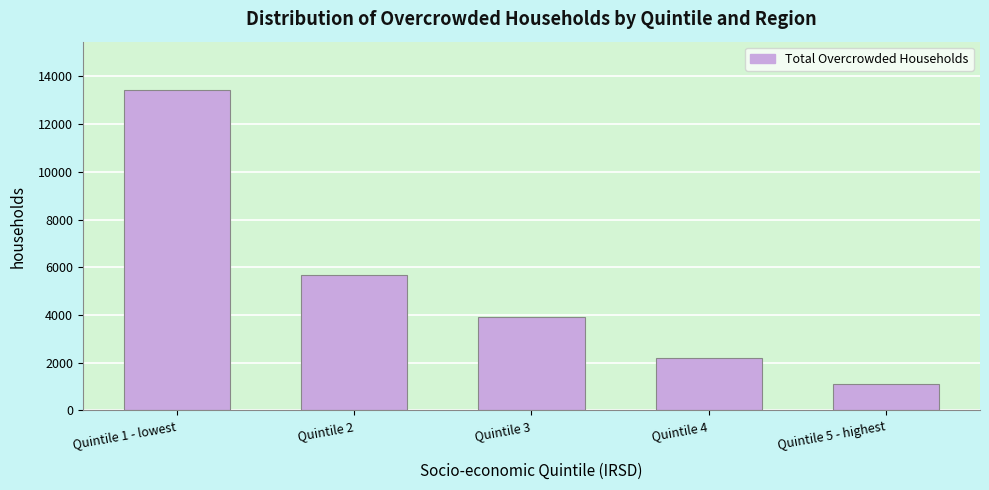

Reading left to right, extract all data points from this chart.

13439	5675	3914	2183	1127